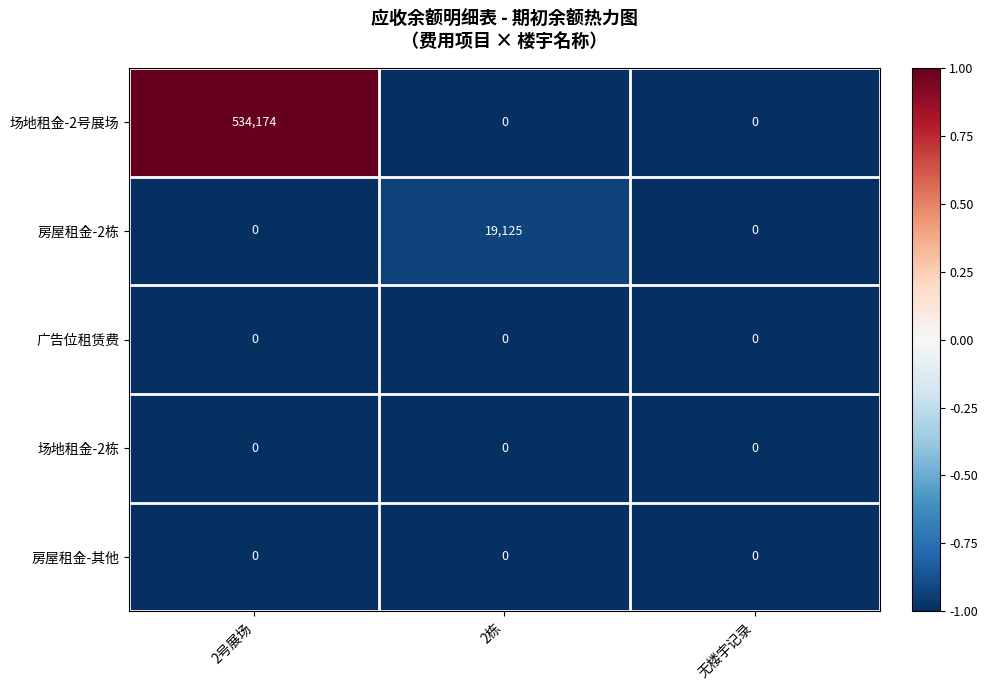

What is the smallest value displayed?

0